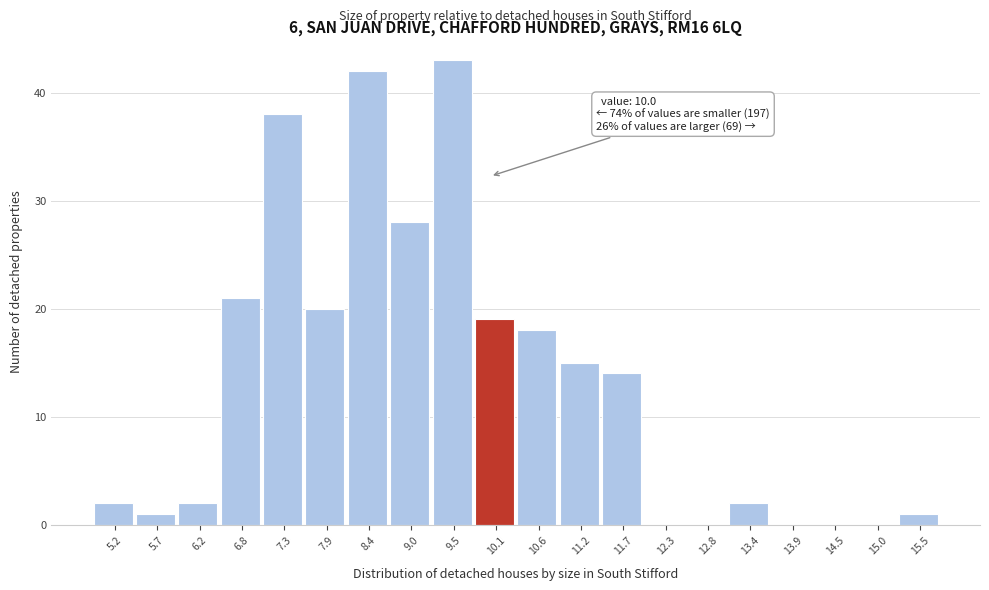

Which range on the x-axis has the tallest bar?

9.3 to 9.8